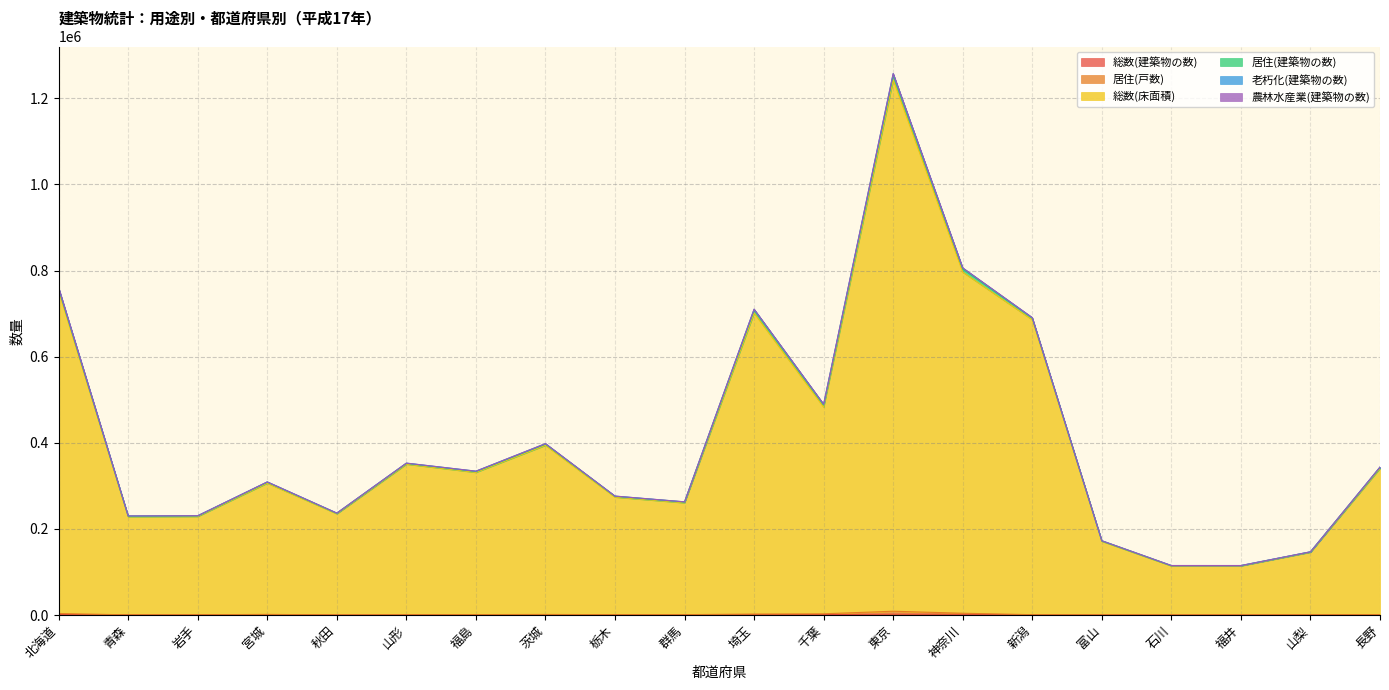

Where is the first local maximum for 総数(床面積)?

宮城